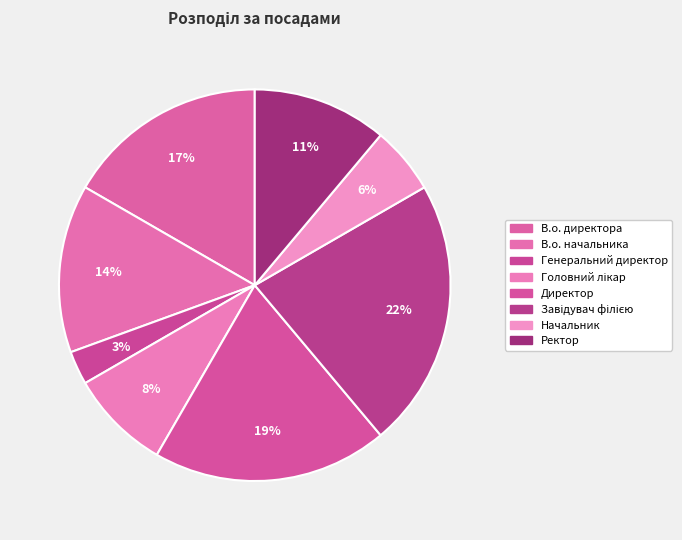

How many slices are in this pie chart?

8